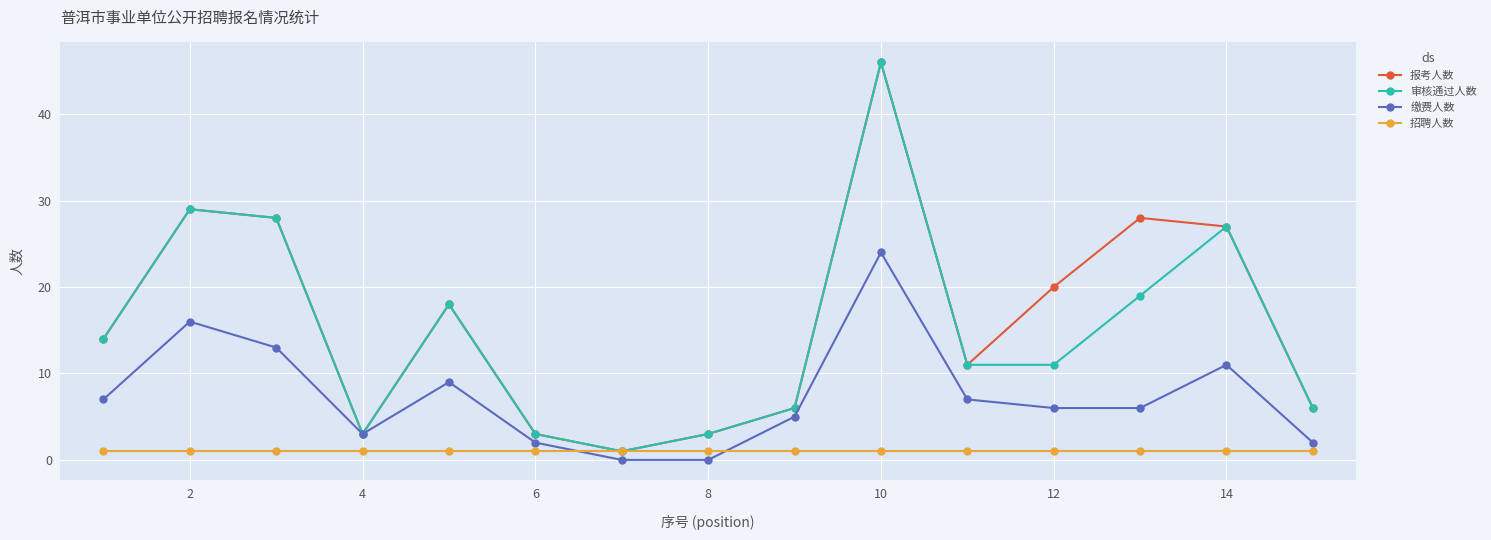

Reading right to left, list all the values displayed in this chart.

报考人数: 6	27	28	20	11	46	6	3	1	3	18	3	28	29	14
审核通过人数: 6	27	19	11	11	46	6	3	1	3	18	3	28	29	14
缴费人数: 2	11	6	6	7	24	5	0	0	2	9	3	13	16	7
招聘人数: 1	1	1	1	1	1	1	1	1	1	1	1	1	1	1